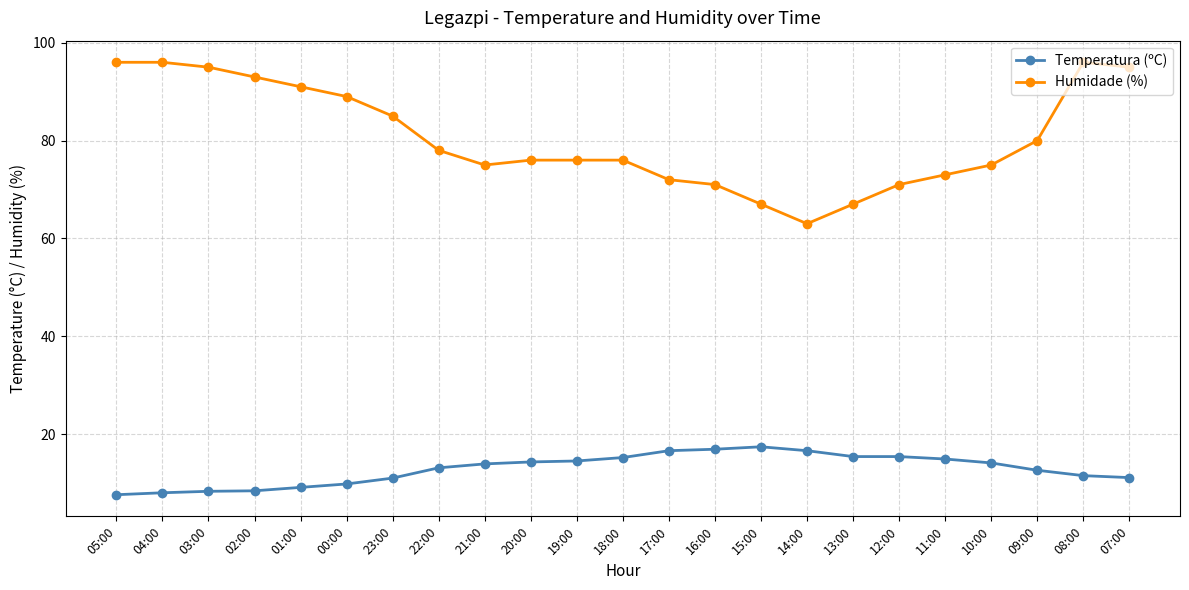

The value of Humidade (%) at 11:00 is 73.0. True or false?

True